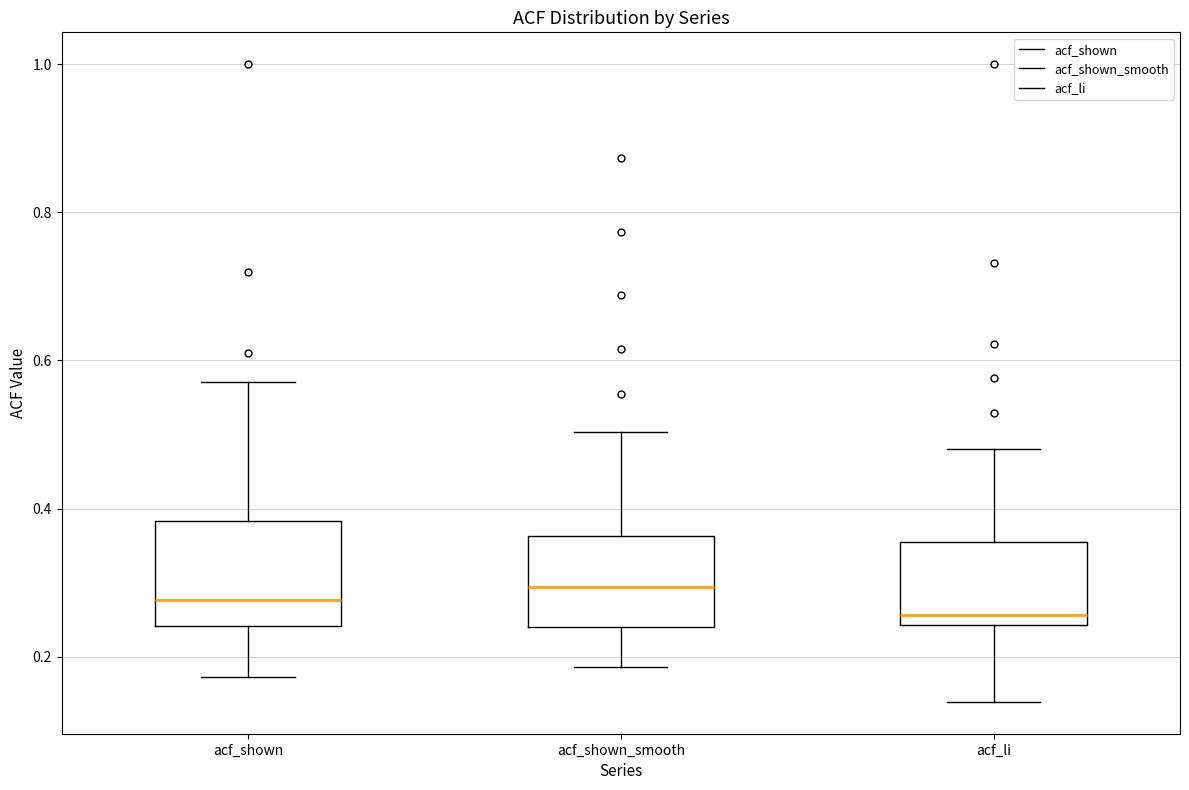

Reading left to right, read every box against the y-axis: the position of its median line, the range the box covers, and the ends of its whiskers. The values are not printed on the chart, so give them approximately, as read against the axis.

acf_shown: median 0.28, box 0.24 to 0.38, whiskers 0.18 to 0.58
acf_shown_smooth: median 0.30, box 0.24 to 0.36, whiskers 0.18 to 0.50
acf_li: median 0.26, box 0.24 to 0.36, whiskers 0.14 to 0.48